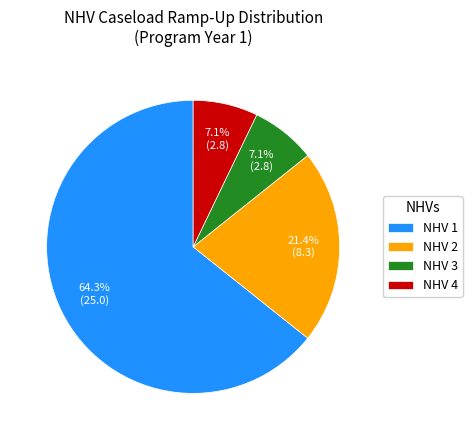

Which category accounts for the majority?

NHV 1